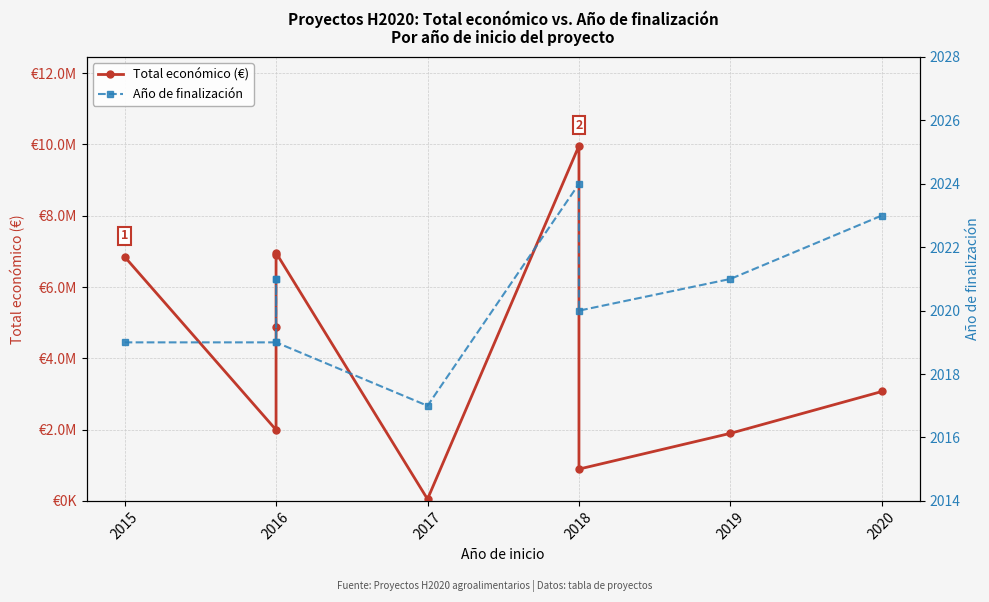

Count the number of data series in this chart.

2